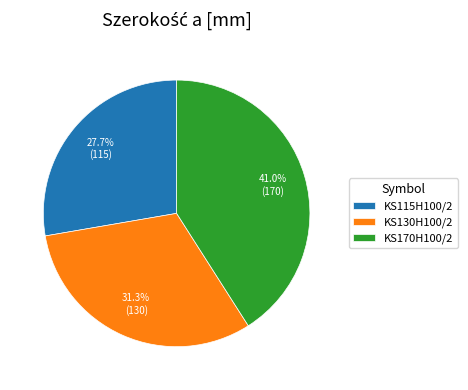

The KS115H100/2 slice represents 28% of the pie. True or false?

True